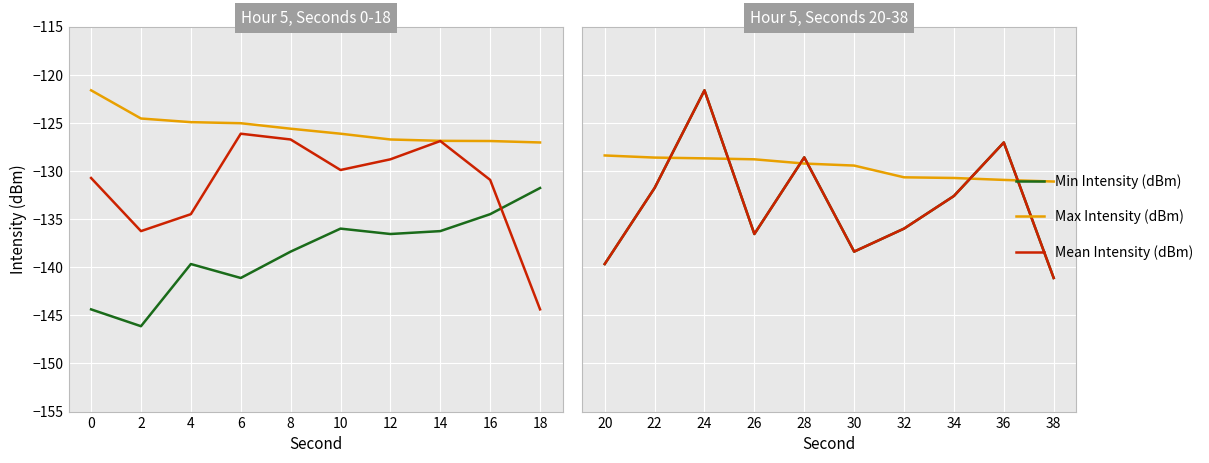

Which series has the widest spread of values?

Min Intensity (dBm)